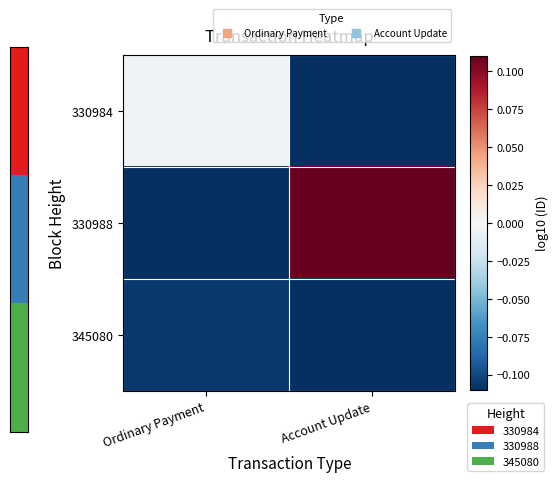

Between Ordinary Payment and Account Update, which is larger?

Ordinary Payment